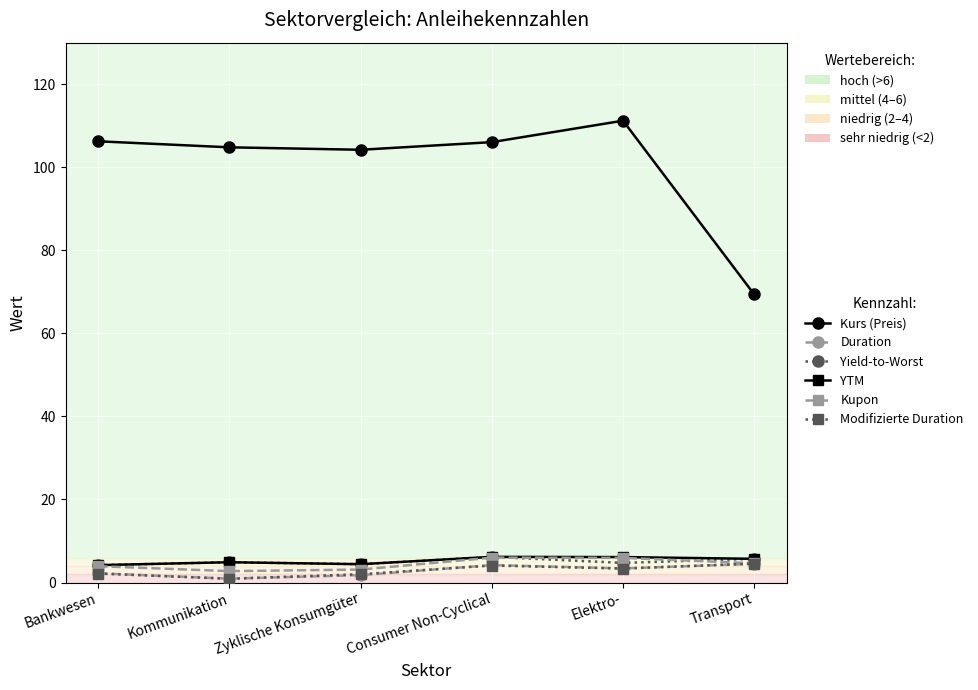

True or false: YTM and Duration cross at least once.

False